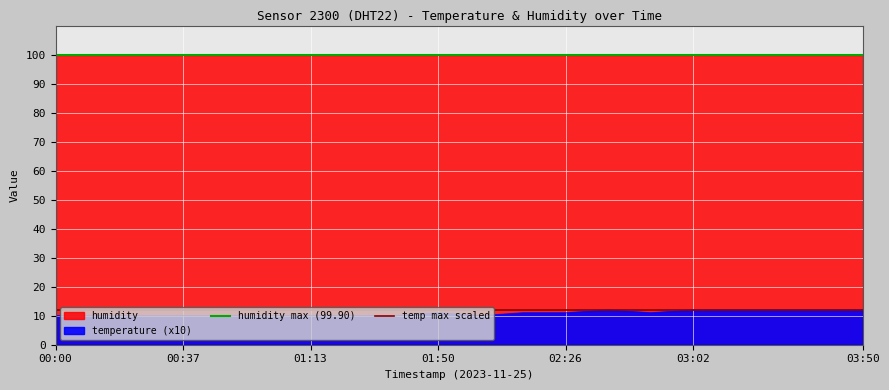

At which category is the sum across all series the highest?

00:00